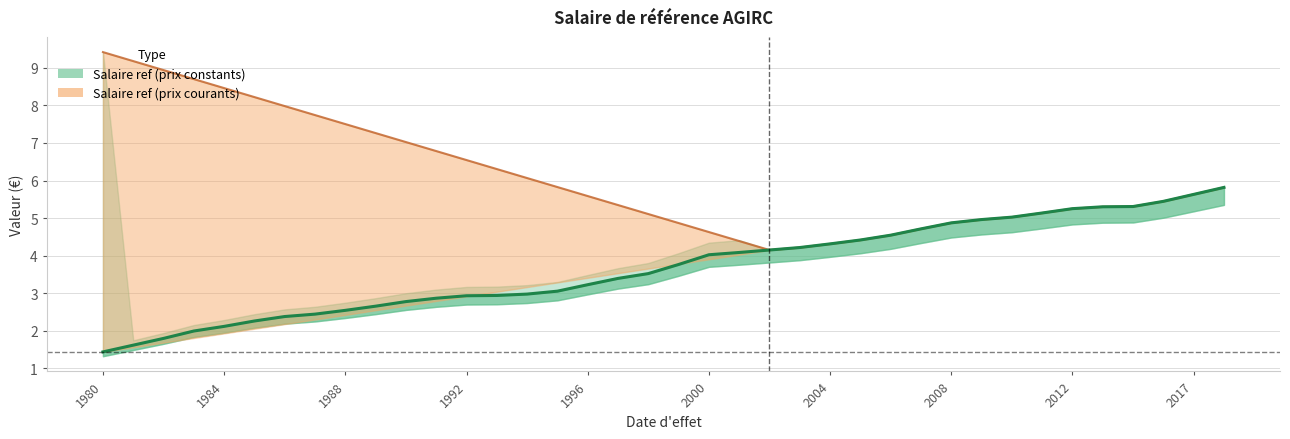

True or false: there are more than 2 points higher than both neighbors.

False